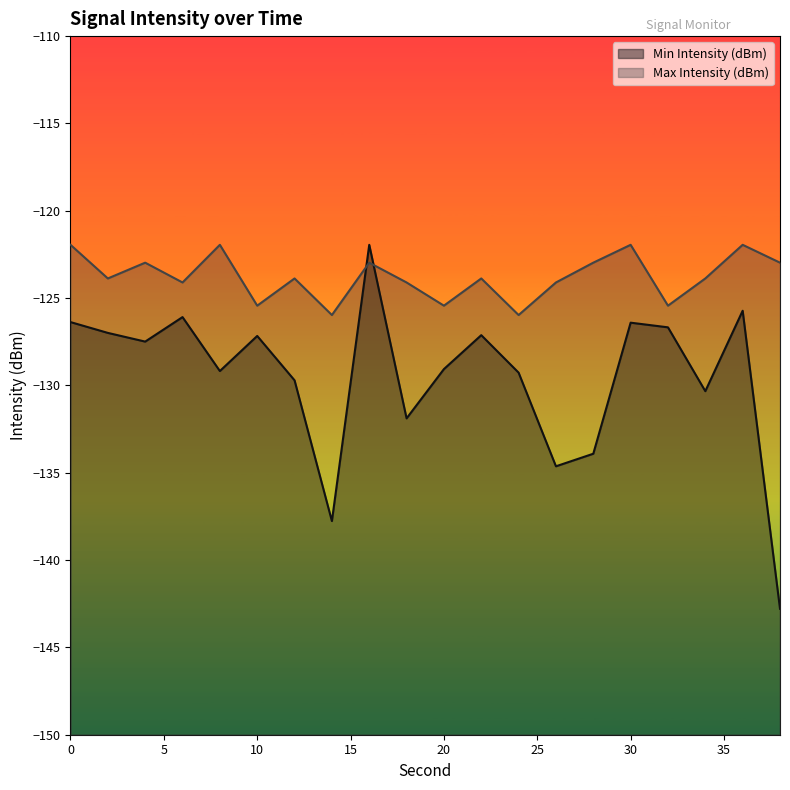

True or false: Max Intensity (dBm) has more than 0 interior local peaks.

True